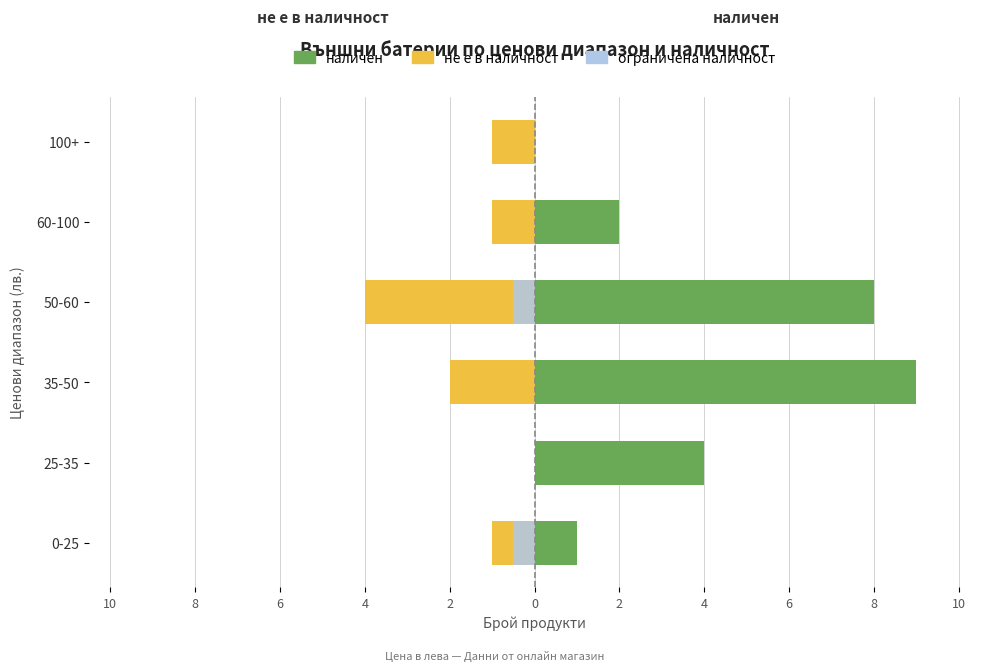

Rank the series by their maximum value, from highest to lowest.

наличен, не е в наличност, ограничена наличност